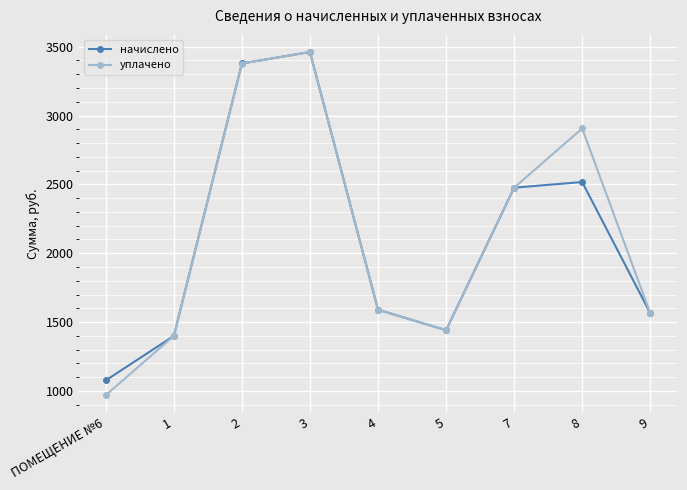

What is the maximum value for уплачено?

3461.0